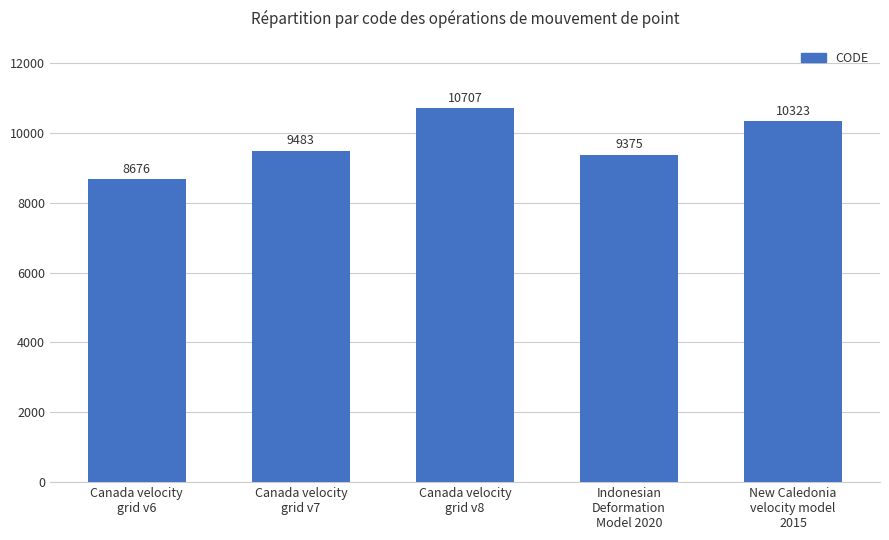

The chart shows a value of 13667 at Indonesian
Deformation
Model 2020. True or false?

False